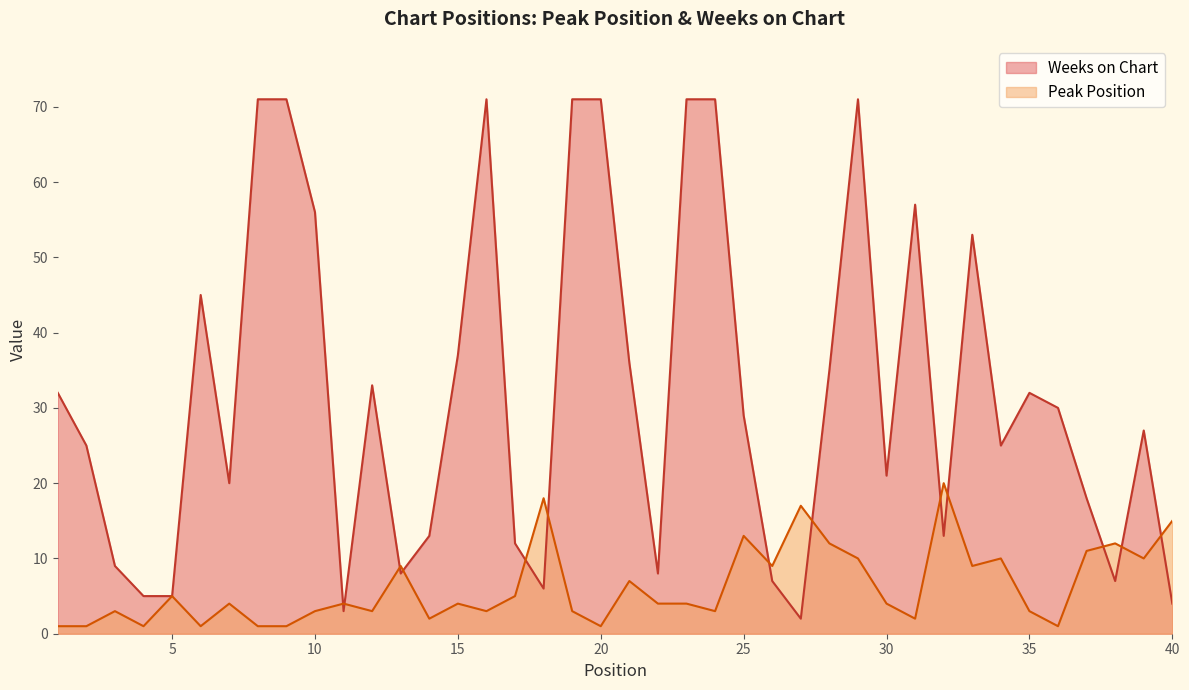

List the series in order of their overall mean, lowest first.

Peak Position, Weeks on Chart